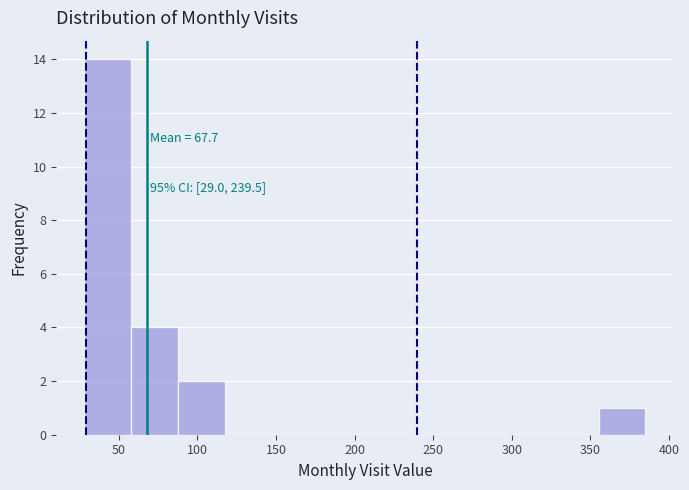

Over which range of the x-axis is the bar tallest?

30 to 60